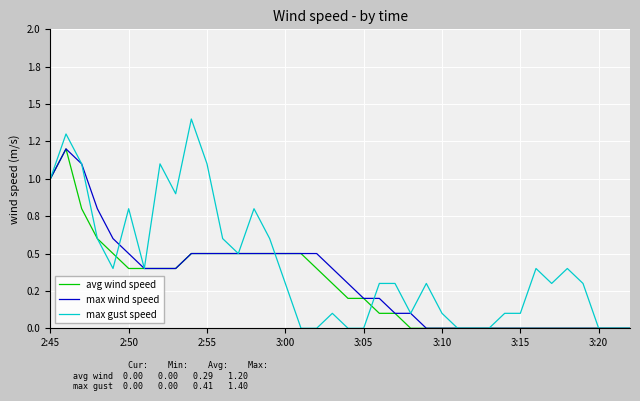

Which series has the largest range (max minus min)?

max gust speed